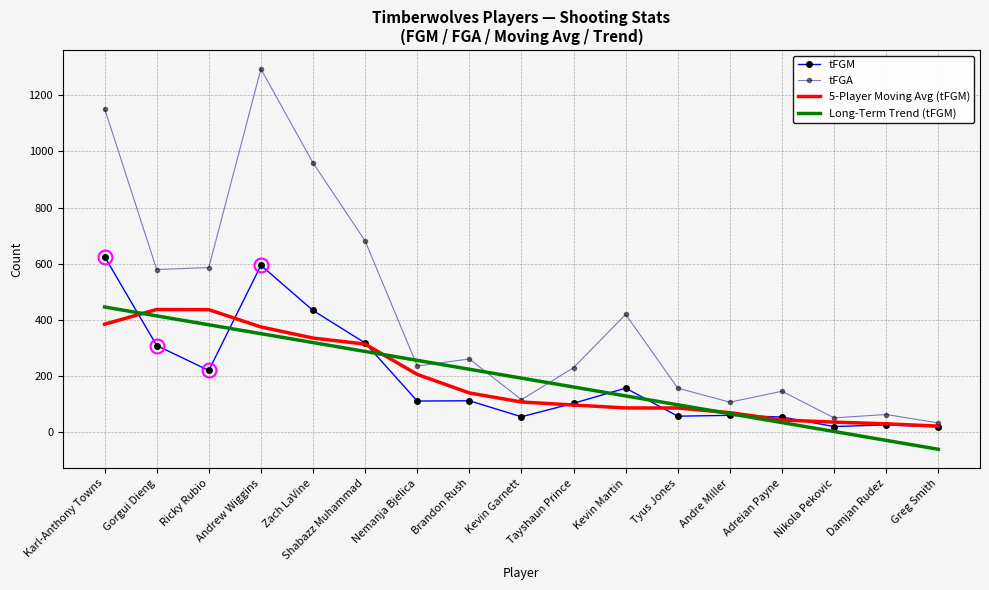

Between Tyus Jones and Nikola Pekovic, which series saw the biggest shift?

tFGA